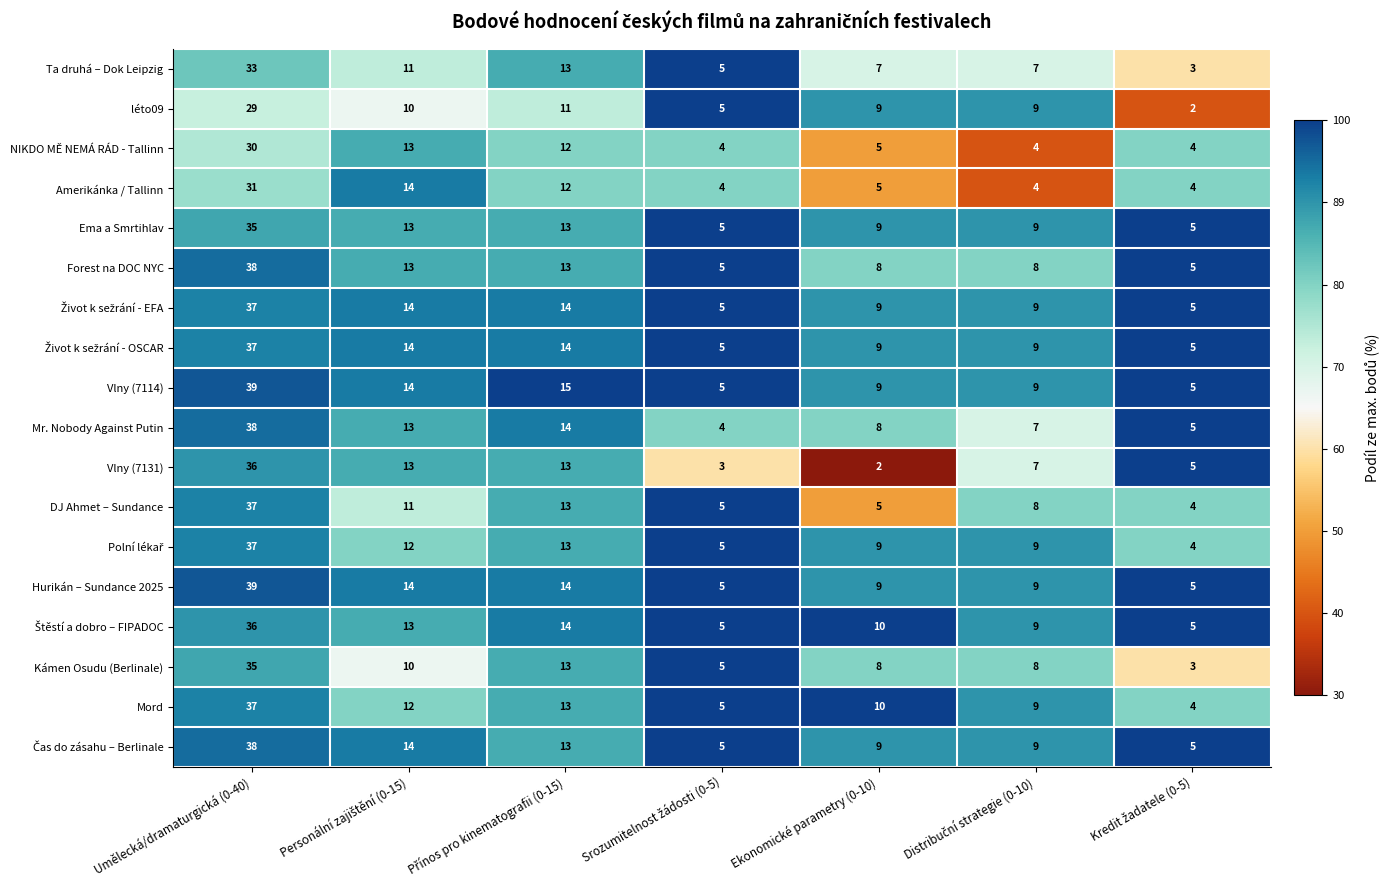

What is the total value across all series at Ekonomické parametry (0-10)?

140